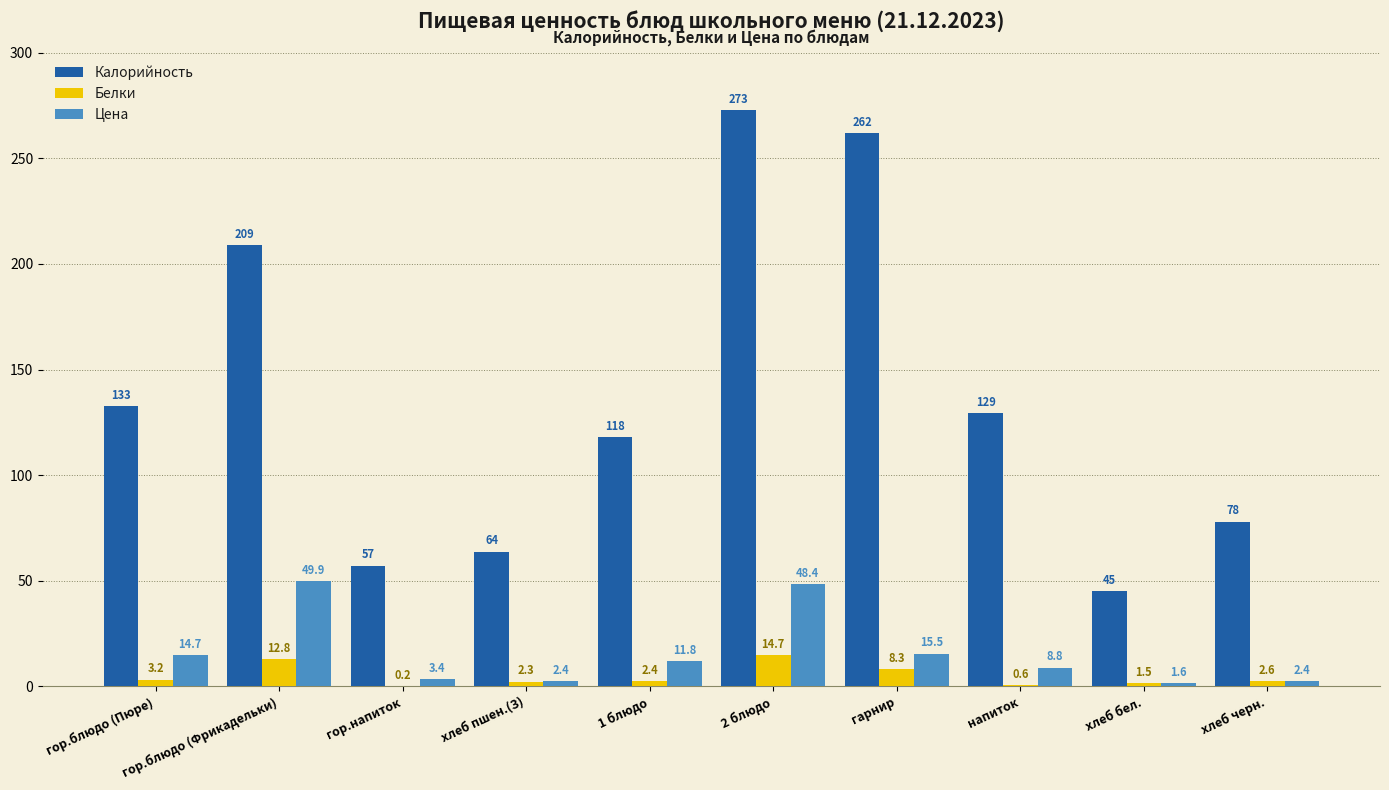

Reading right to left, extract all data points from this chart.

Калорийность: хлеб черн.=78.0	хлеб бел.=45.0	напиток=129.4	гарнир=262.0	2 блюдо=273.0	1 блюдо=118.0	хлеб пшен.(З)=63.8	гор.напиток=57.2	гор.блюдо (Фрикадельки)=209.0	гор.блюдо (Пюре)=132.6
Белки: хлеб черн.=2.6	хлеб бел.=1.5	напиток=0.6	гарнир=8.3	2 блюдо=14.7	1 блюдо=2.4	хлеб пшен.(З)=2.3	гор.напиток=0.2	гор.блюдо (Фрикадельки)=12.8	гор.блюдо (Пюре)=3.2
Цена: хлеб черн.=2.4	хлеб бел.=1.6	напиток=8.8	гарнир=15.5	2 блюдо=48.4	1 блюдо=11.8	хлеб пшен.(З)=2.4	гор.напиток=3.4	гор.блюдо (Фрикадельки)=49.9	гор.блюдо (Пюре)=14.7